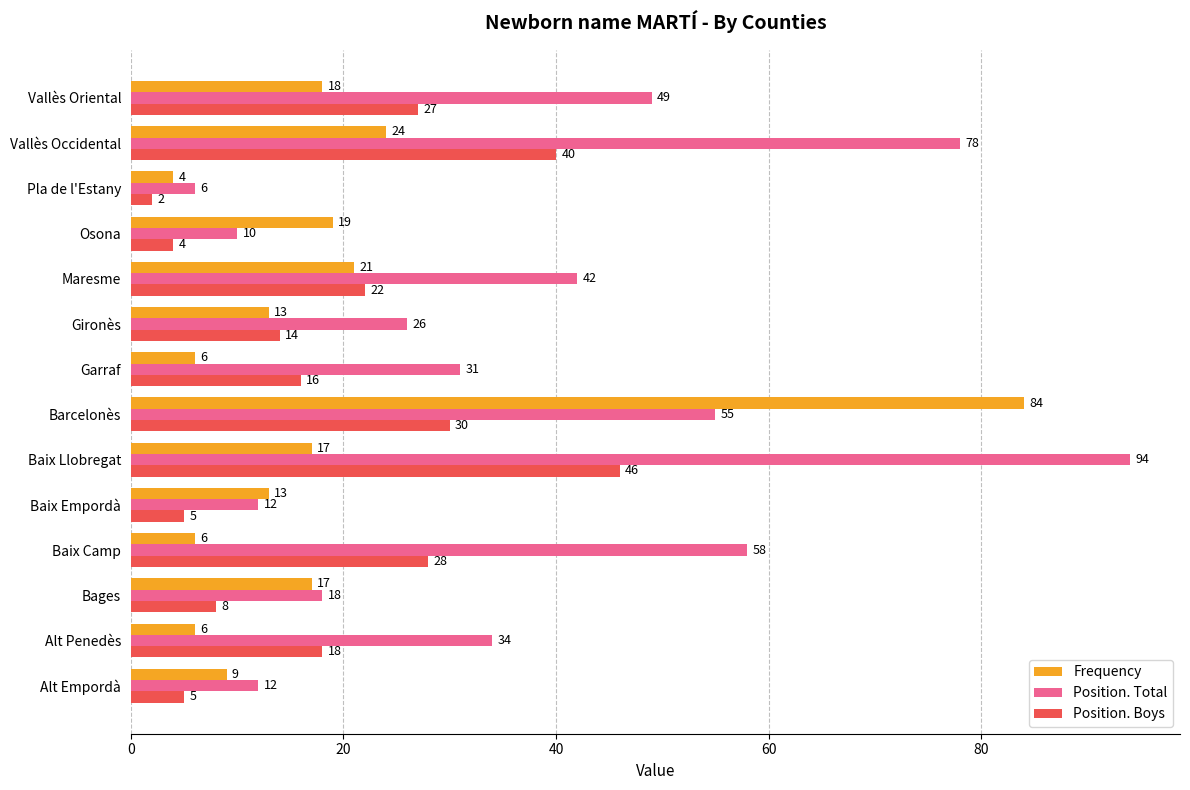

Which series has the largest range (max minus min)?

Position. Total